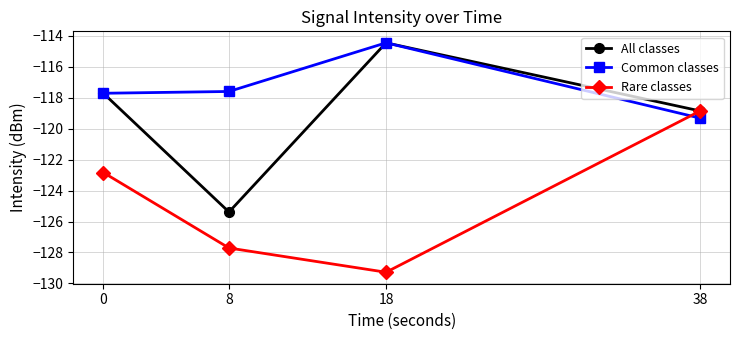

Between 0 and 38, which series saw the biggest shift?

Rare classes